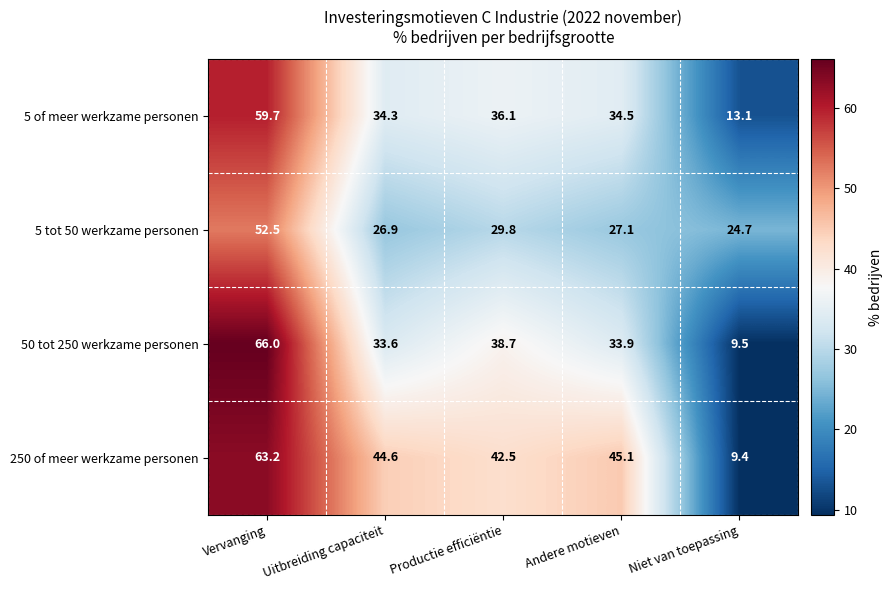

What is the difference between the 5 of meer werkzame personen values at Productie efficiëntie and Andere motieven?

1.6